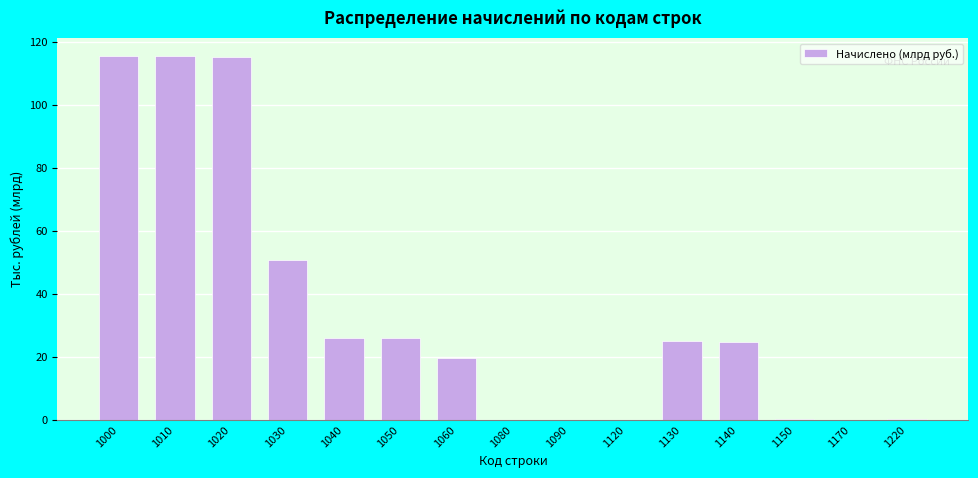

At which label is the value closest to 57?

1030